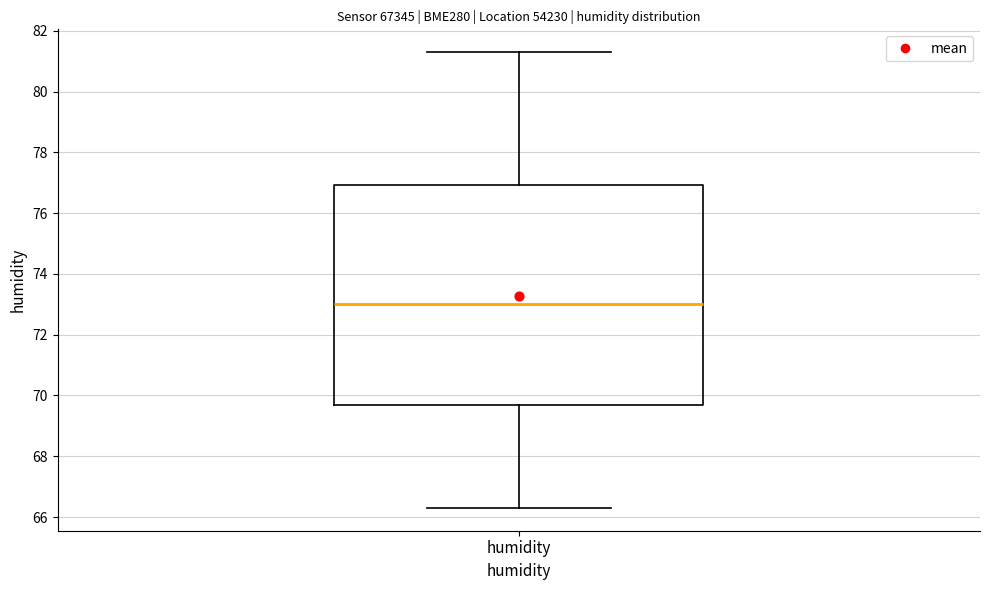

Transcribe this box plot: give where the median line is, the range the box spans, and where the two whiskers end, as read against the y-axis. The values are not printed on the chart, so give them approximately, as read against the axis.

median 73.0, box 69.8 to 77.0, whiskers 66.4 to 81.4